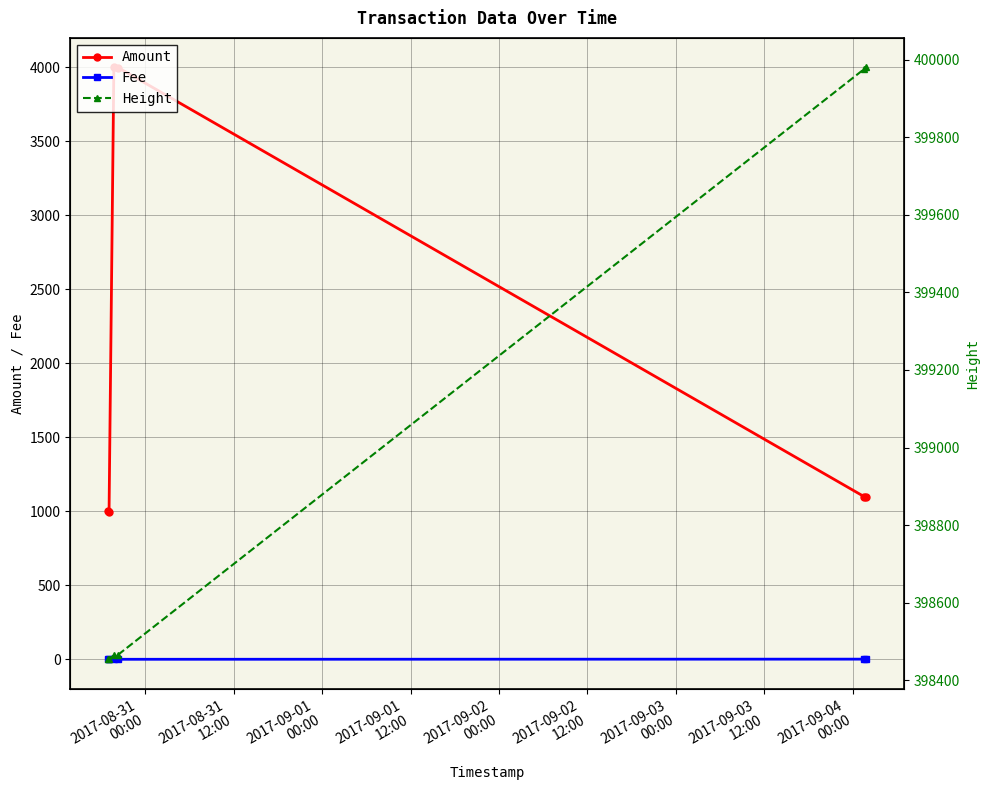

Reading left to right, list all the values displayed in this chart.

Amount: 1000	999	4000	3999	1100	1099
Fee: 2	1	1	1	2	1
Height: 398454	398455	398464	398466	399976	399980